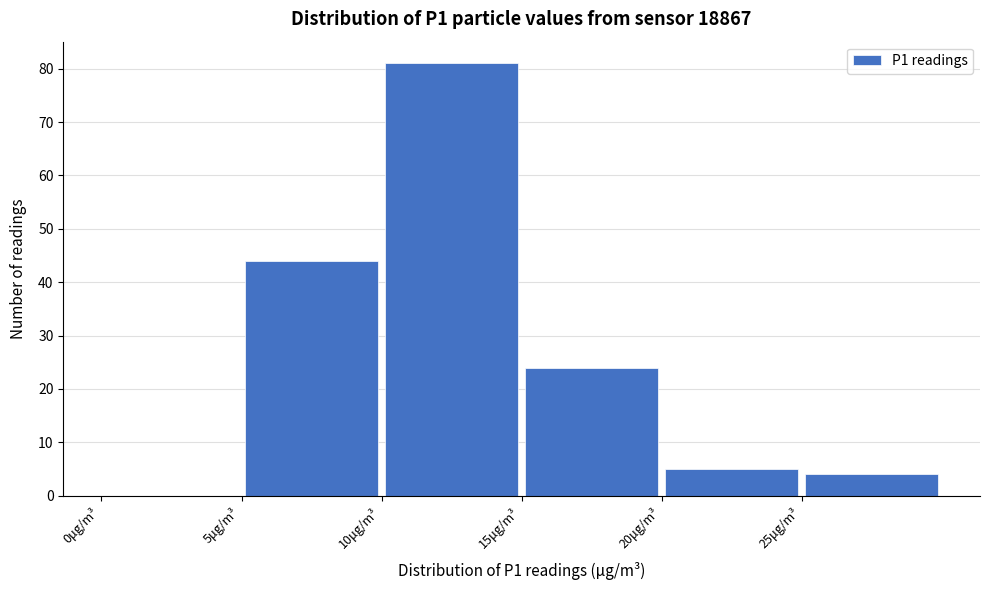

How tall is the bar that spans 15 to 20 on the x-axis? The values are not printed on the chart, so give them approximately, as read against the axis.

24